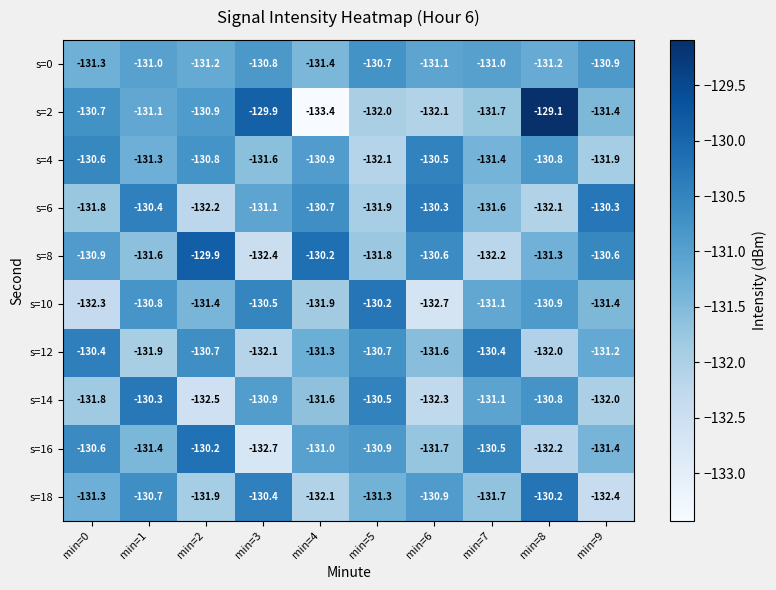

How many data points in s=2 are above -131?

4